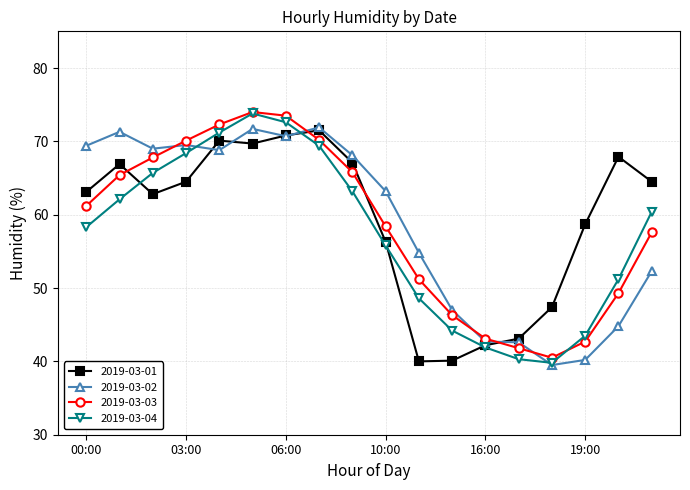

What is the smallest value displayed?

39.5